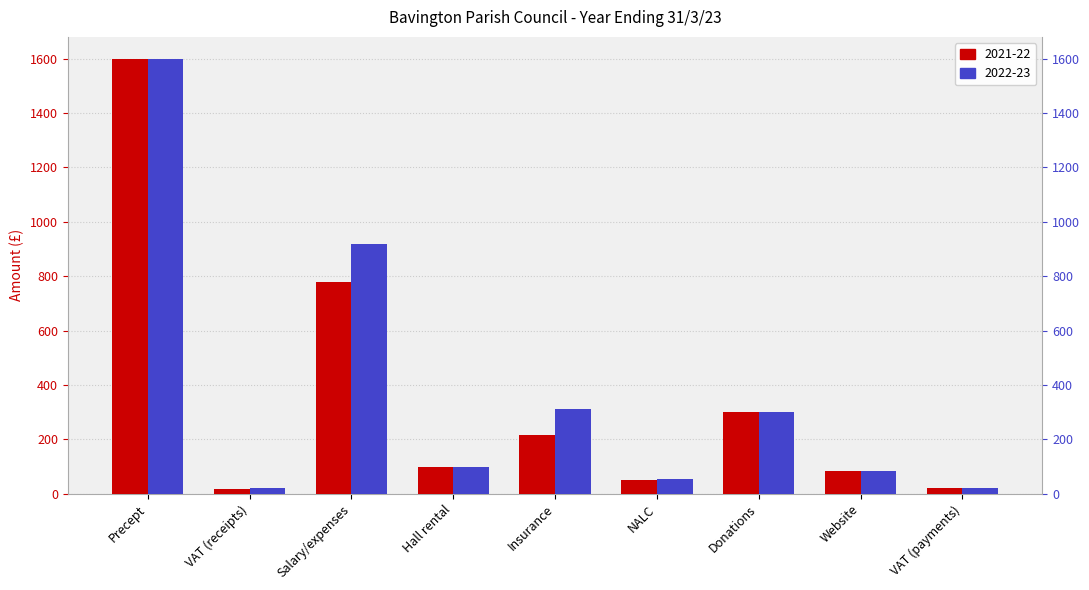

Reading left to right, what are all the values shown in this chart?

2021-22: Precept=1600.0	VAT (receipts)=17.2	Salary/expenses=777.7	Hall rental=100.0	Insurance=218.0	NALC=52.5	Donations=300.0	Website=82.4	VAT (payments)=20.6
2022-23: Precept=1600.0	VAT (receipts)=20.6	Salary/expenses=918.8	Hall rental=100.0	Insurance=312.0	NALC=53.0	Donations=300.0	Website=82.4	VAT (payments)=20.6